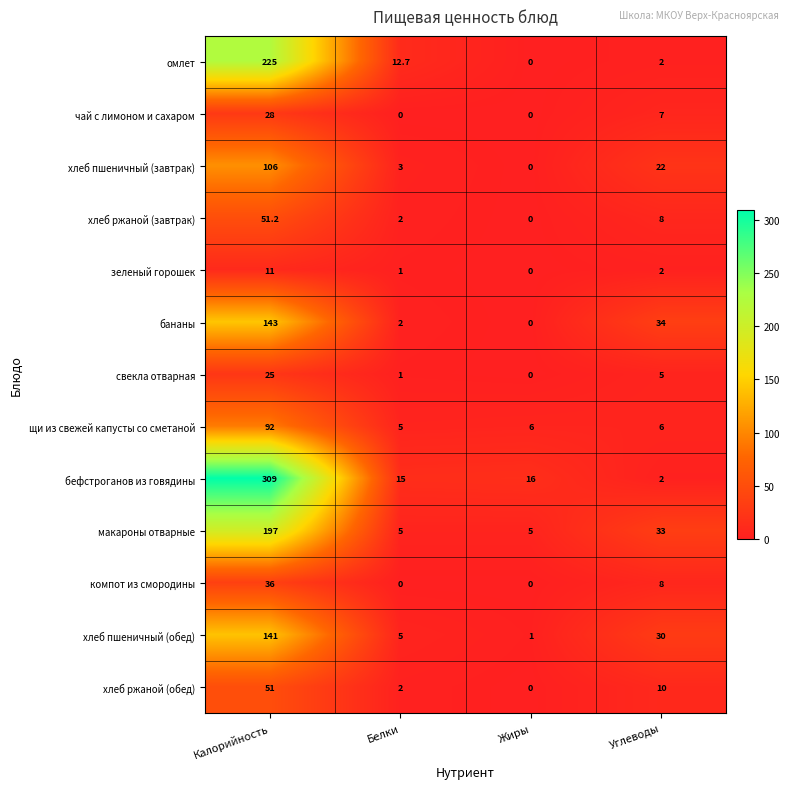

At which category is the sum across all series the highest?

Калорийность